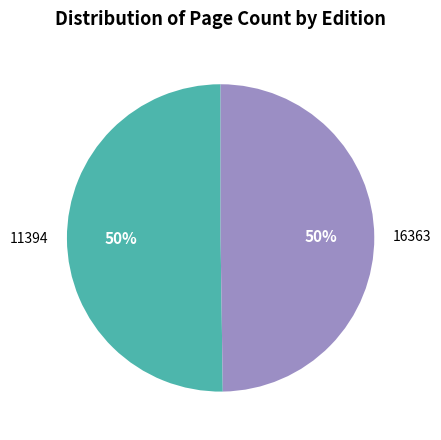

To the nearest percent, what is the average slice percentage?

50%